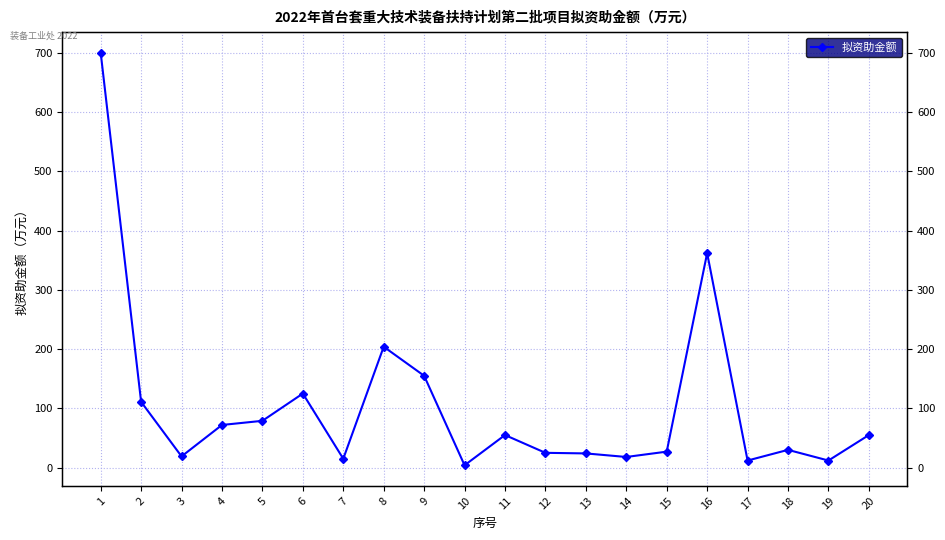

Where is the first local minimum?

3